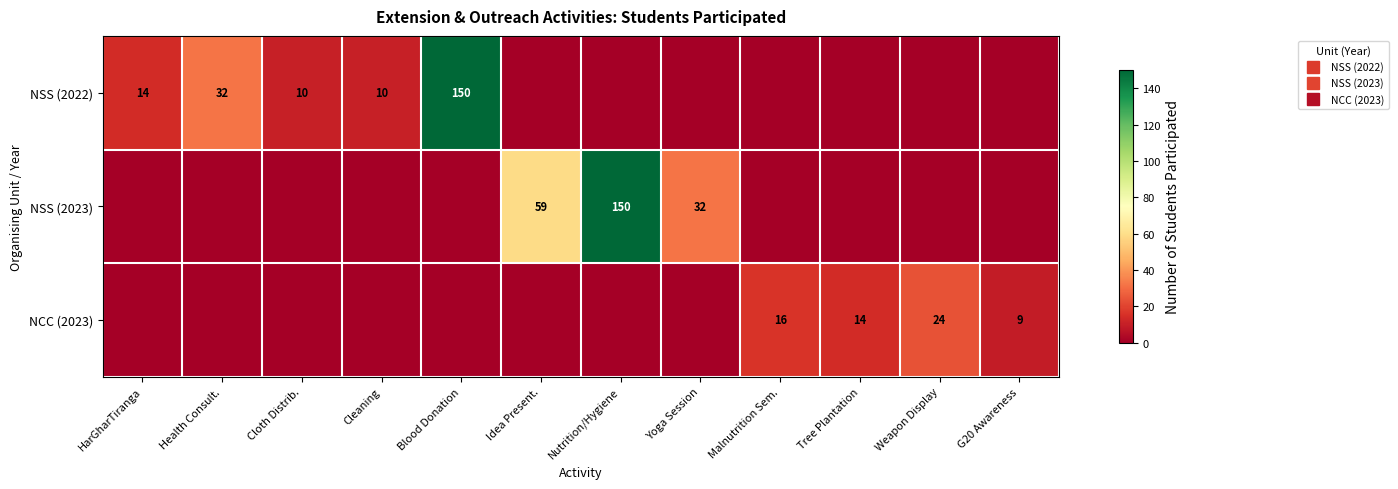

What is the average value of the row_0 series?

18